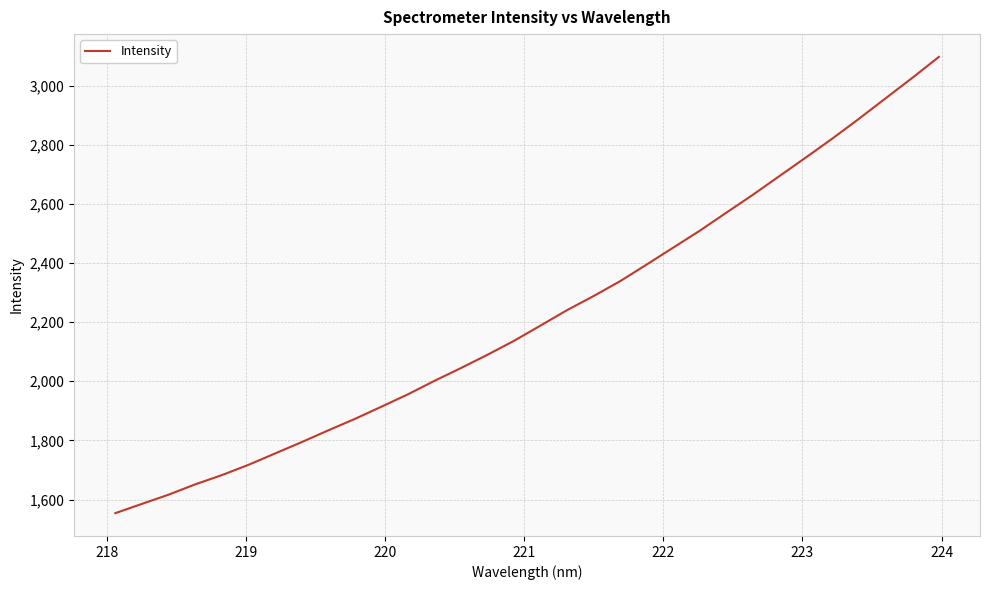

True or false: the data has more than 0 interior local peaks.

False